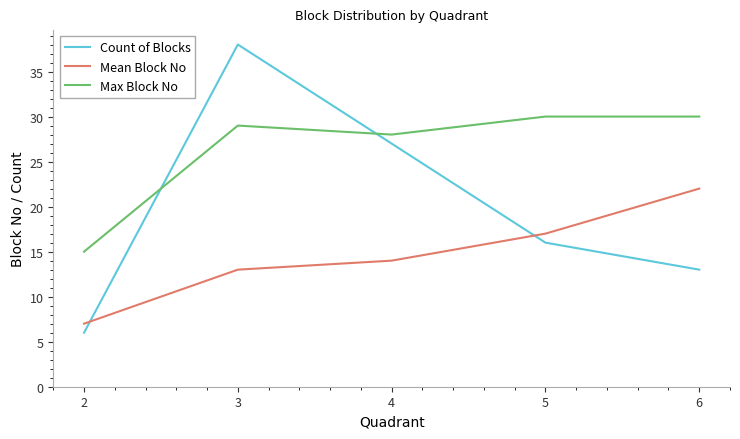

What is the difference between the Mean Block No values at 4 and 6?

8